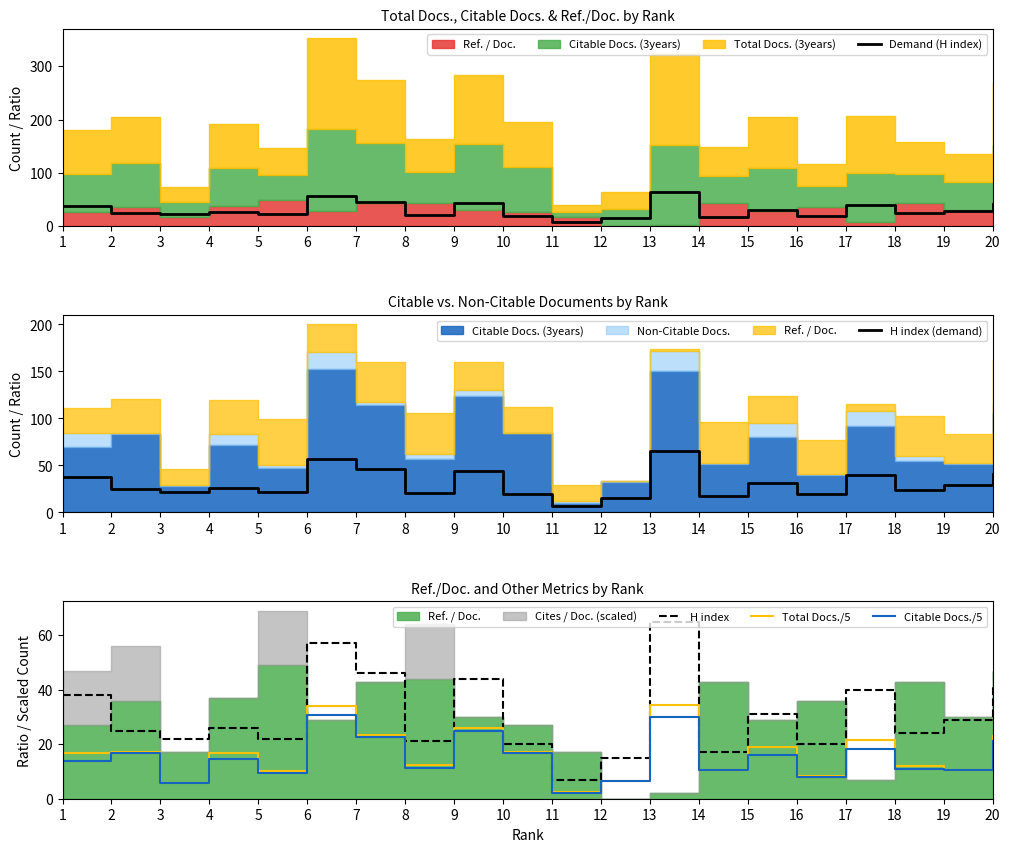

Between 20 and 12, which is larger?

20